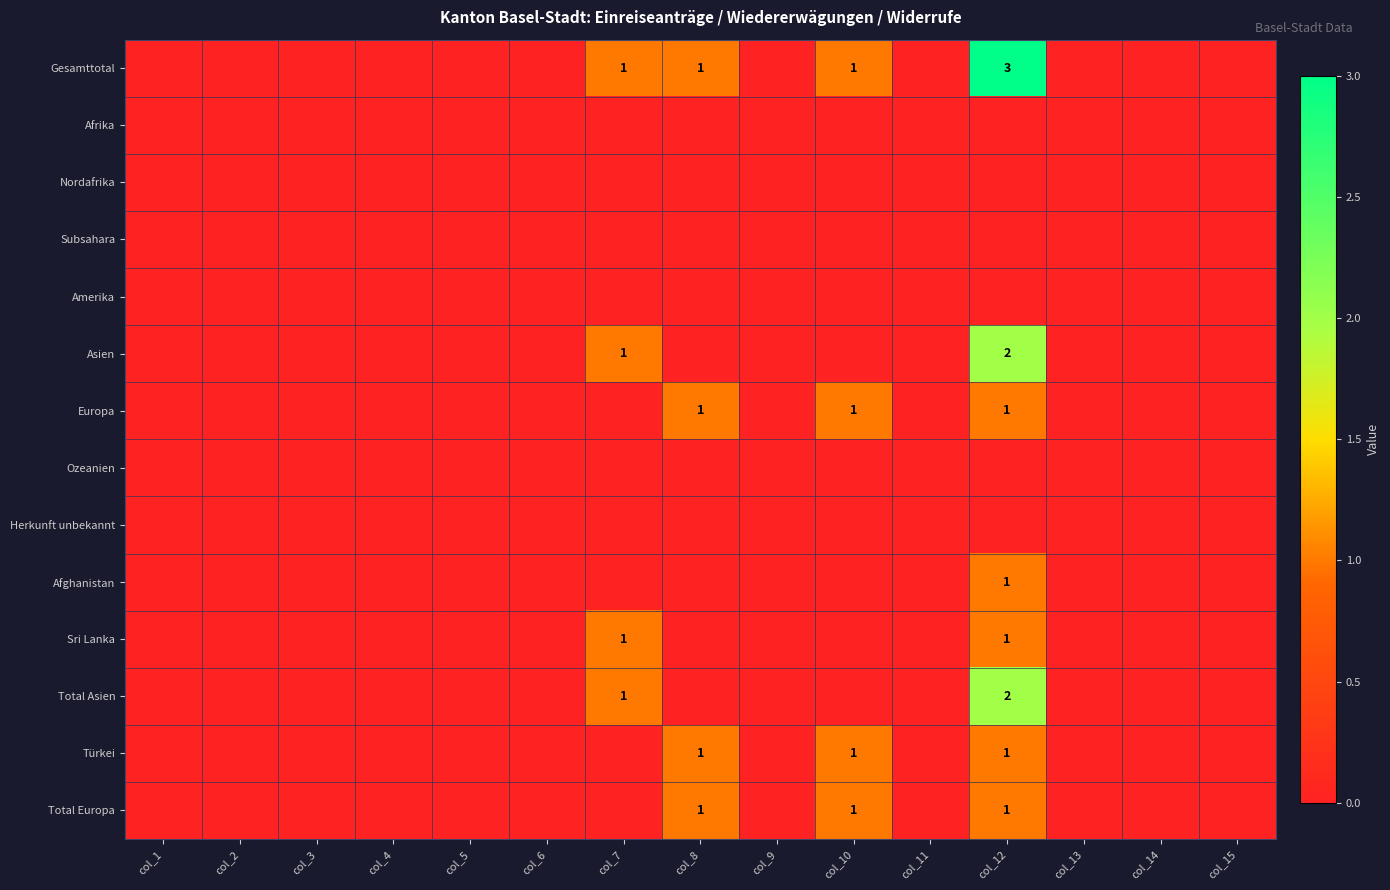

Which category has the highest value across all series?

col_12